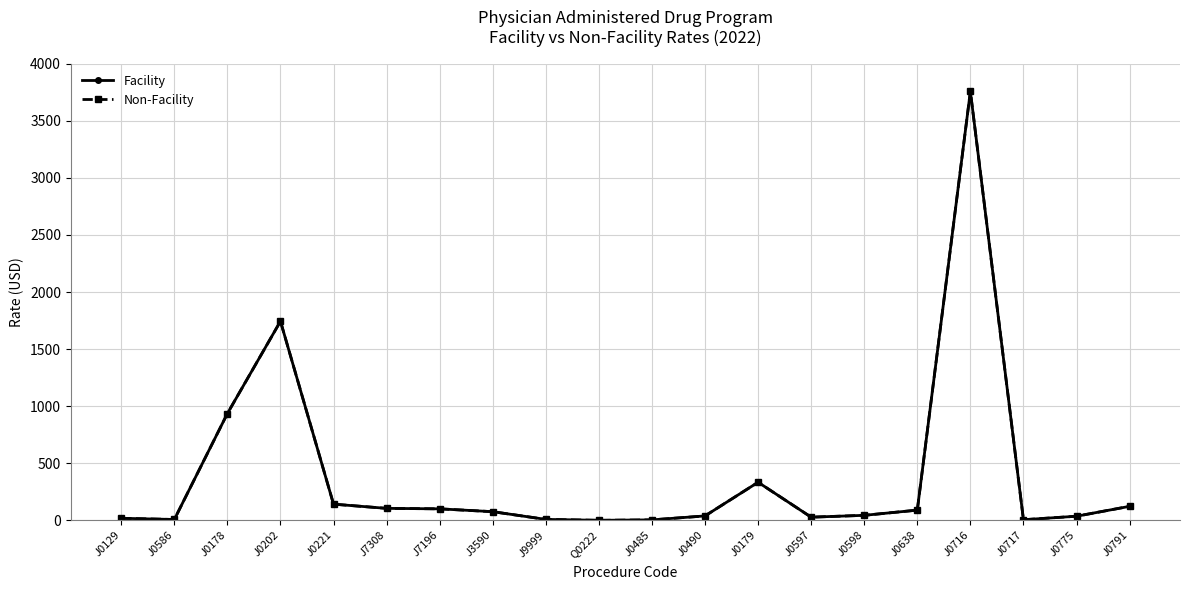

Is this an area chart (filled region under the line)?

No